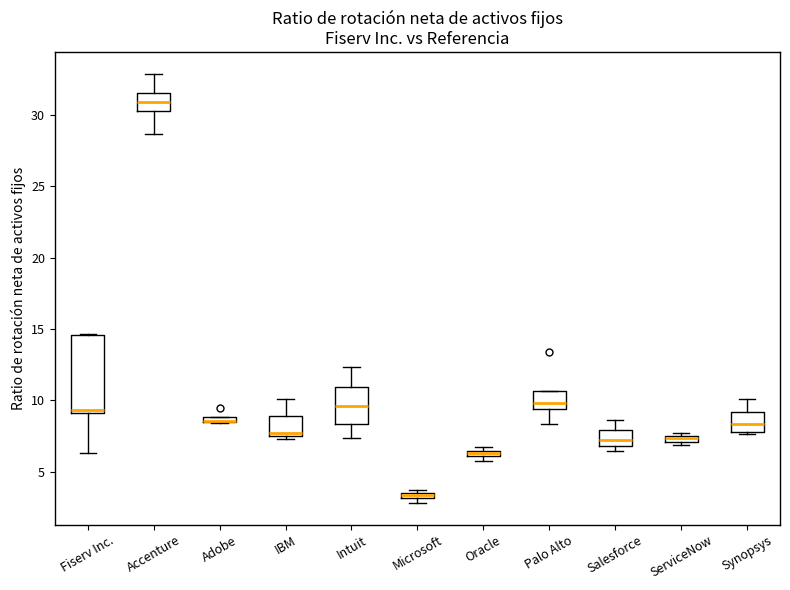

Comparing the boxes themselves (not the whiskers), which one is the tallest?

Fiserv Inc.